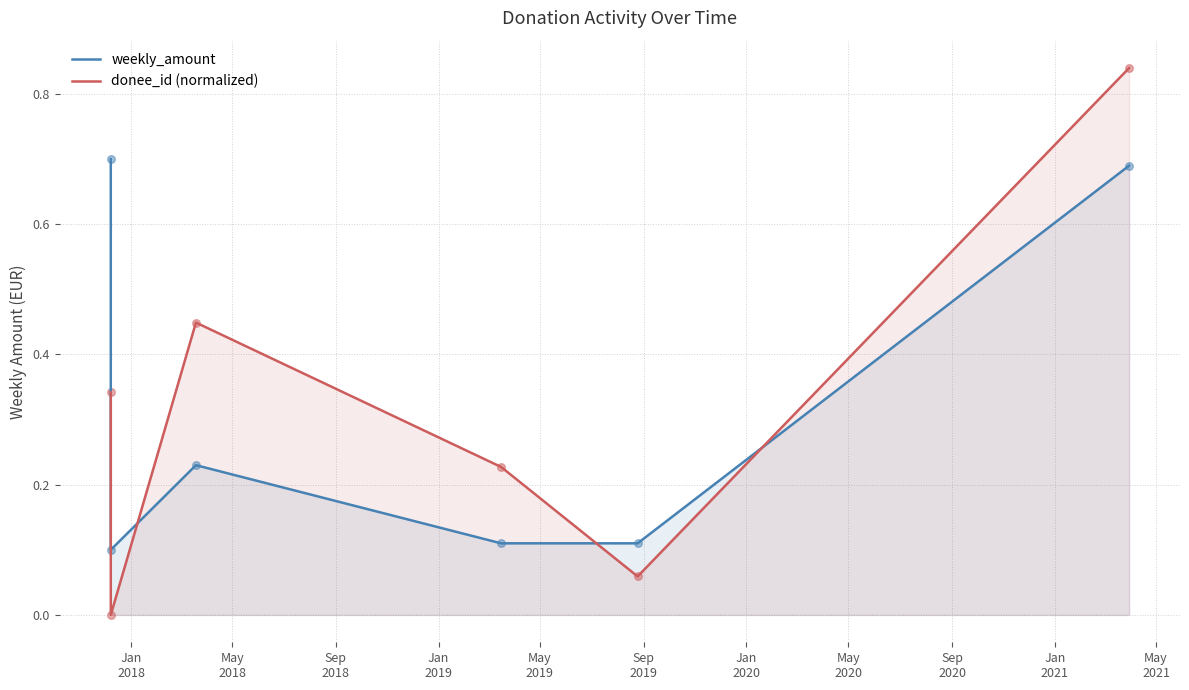

What are all the series names shown in the legend?

weekly_amount, donee_id (normalized)